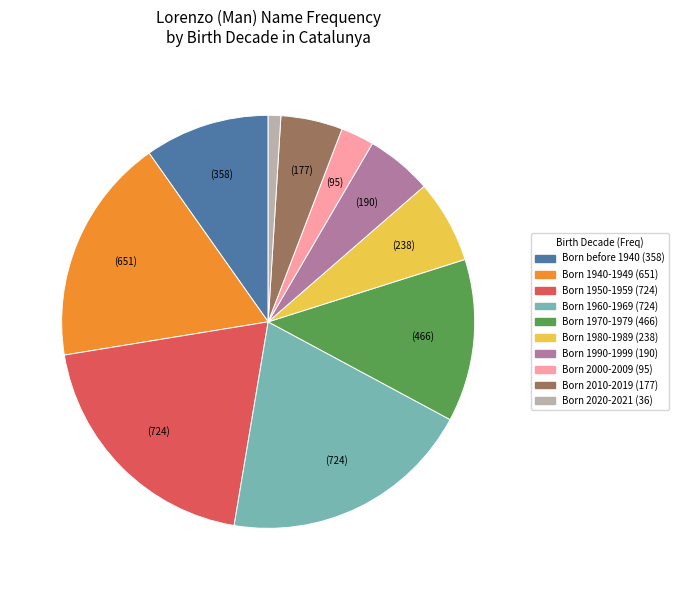

Combined, do Born 1950-1959 and Born 2020-2021 account for over 50%?

No